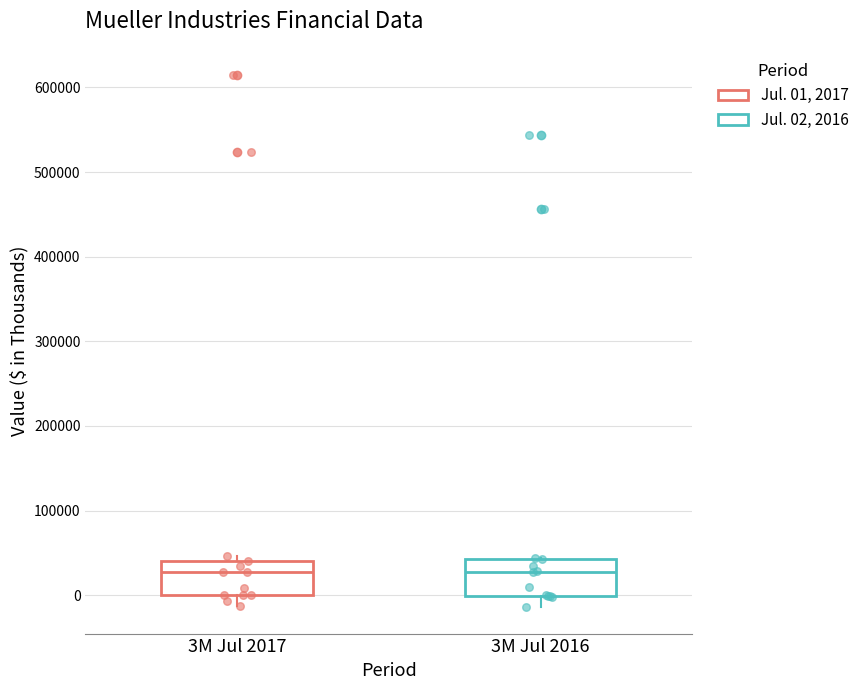

Reading left to right, read every box against the y-axis: the position of its median line, the range the box covers, and the ends of its whiskers. The values are not printed on the chart, so give them approximately, as read against the axis.

3M Jul 2017: median 30000, box 0 to 40000, whiskers -10000 to 50000
3M Jul 2016: median 30000, box 0 to 40000, whiskers -10000 to 40000